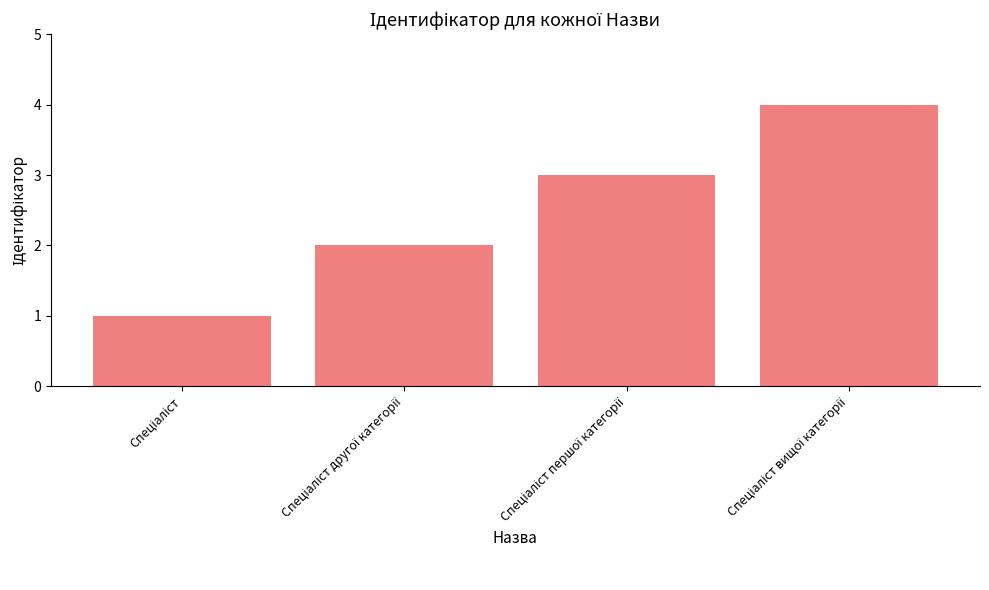

What is the greatest value displayed?

4